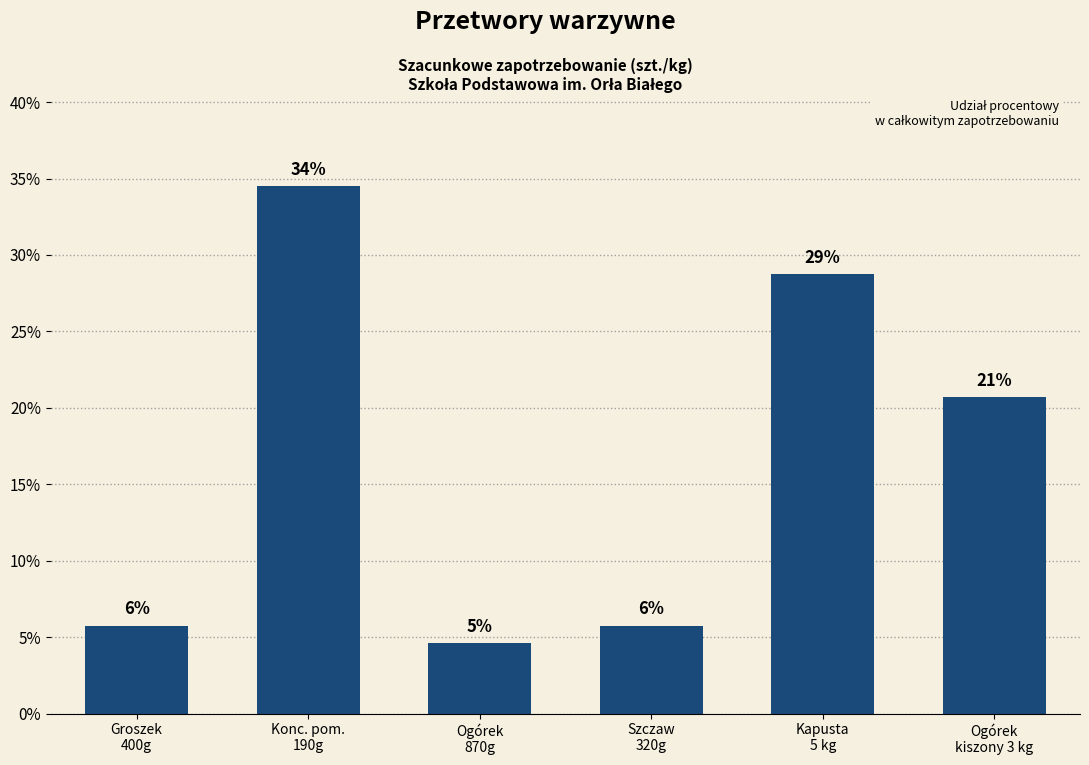

Are the bars horizontal?

No